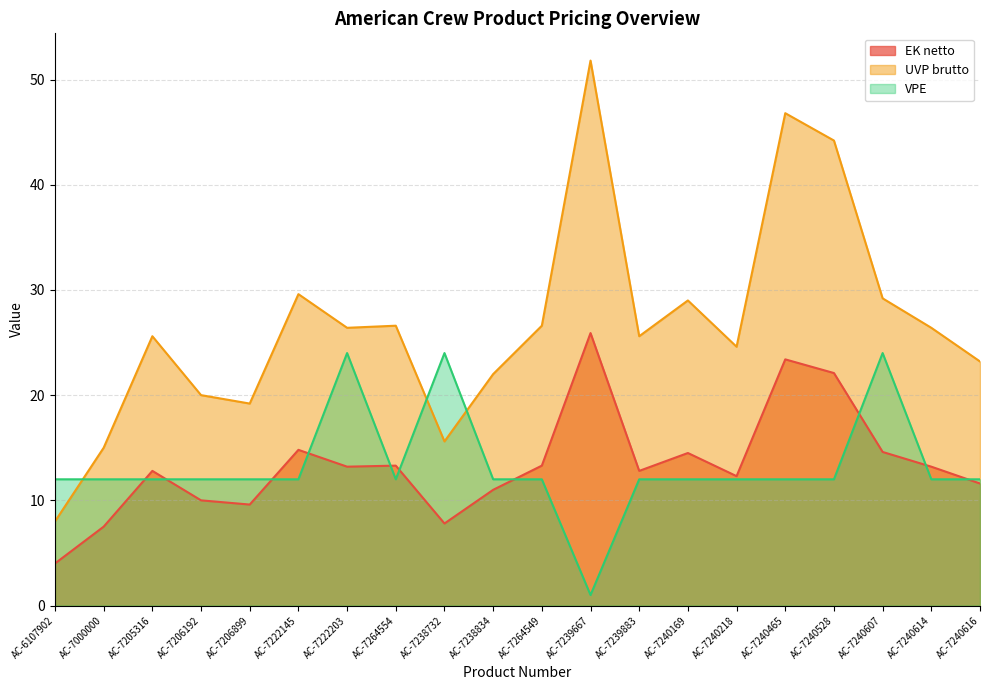

What position from the left is AC-7000000?

2